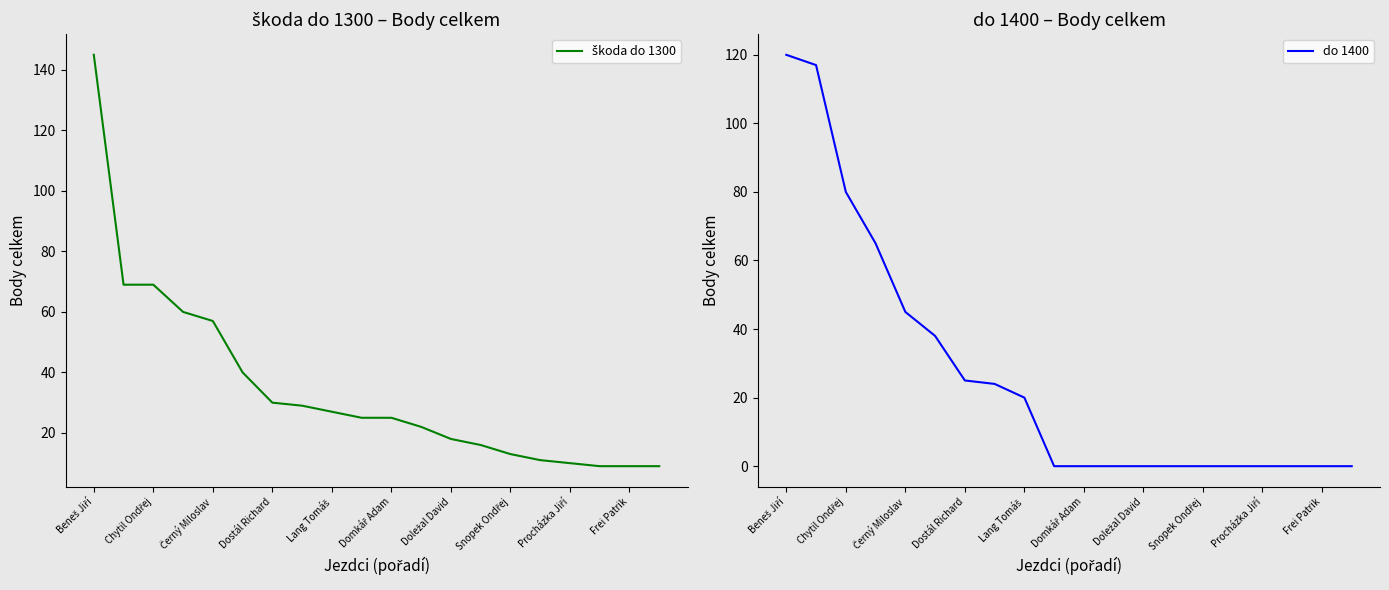

Count the number of data series in this chart.

2